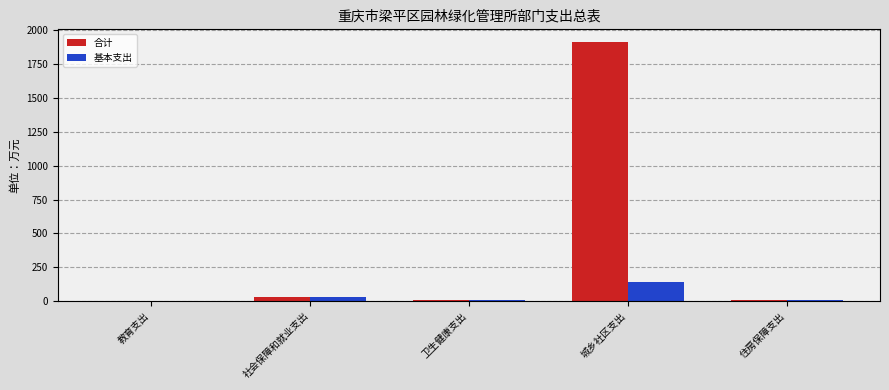

How many groups of bars are there?

5